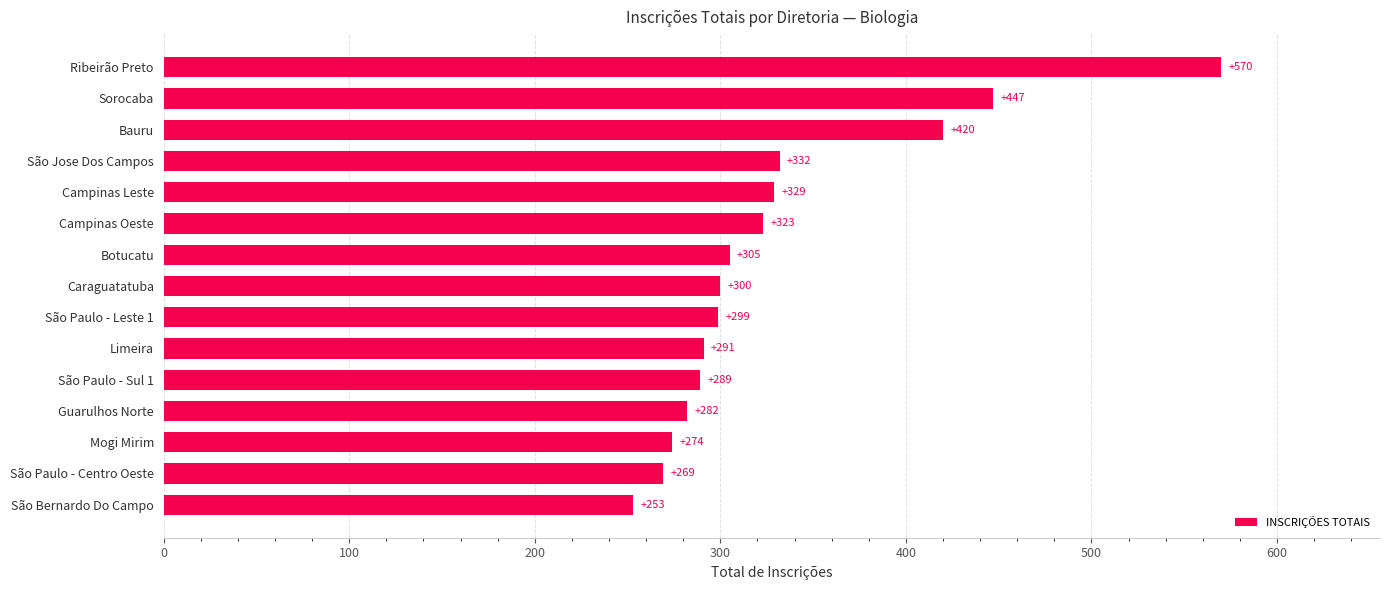

What is the greatest value displayed?

570